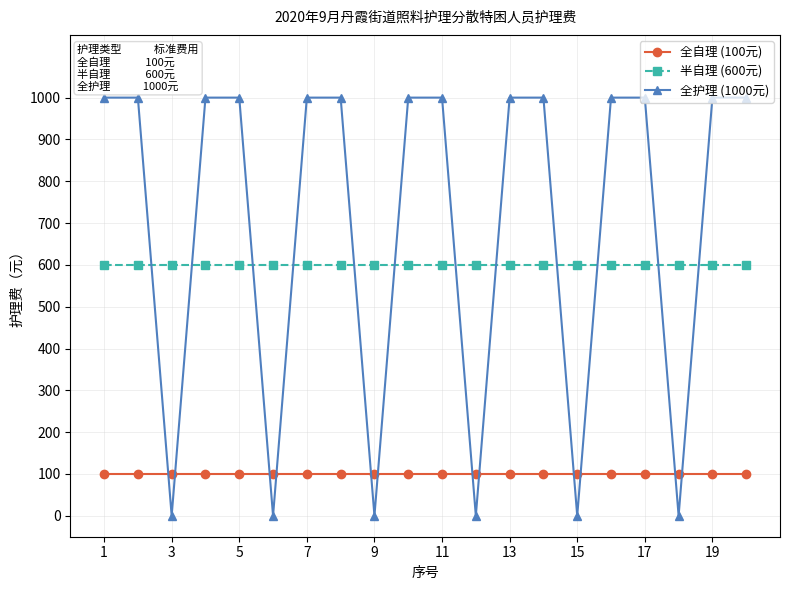

Rank the series by their average value, from highest to lowest.

全护理 (1000元), 半自理 (600元), 全自理 (100元)